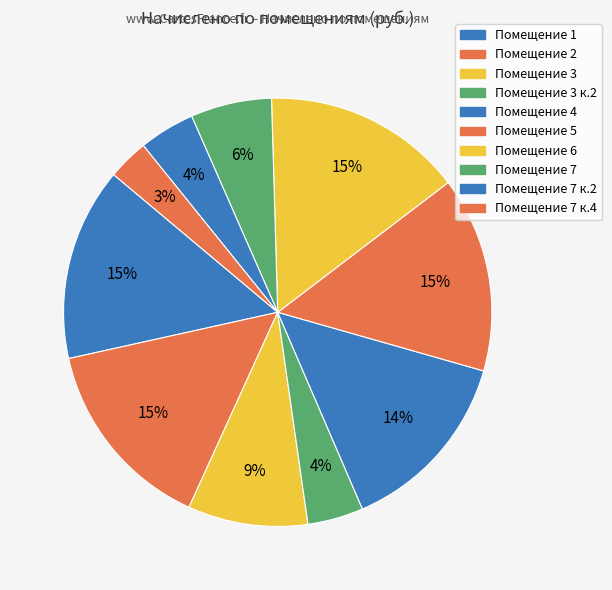

Rank the categories by value from lowest to highest.

7 к.4, 3 к.2, 7 к.2, 7, 3, 4, 1, 2, 5, 6